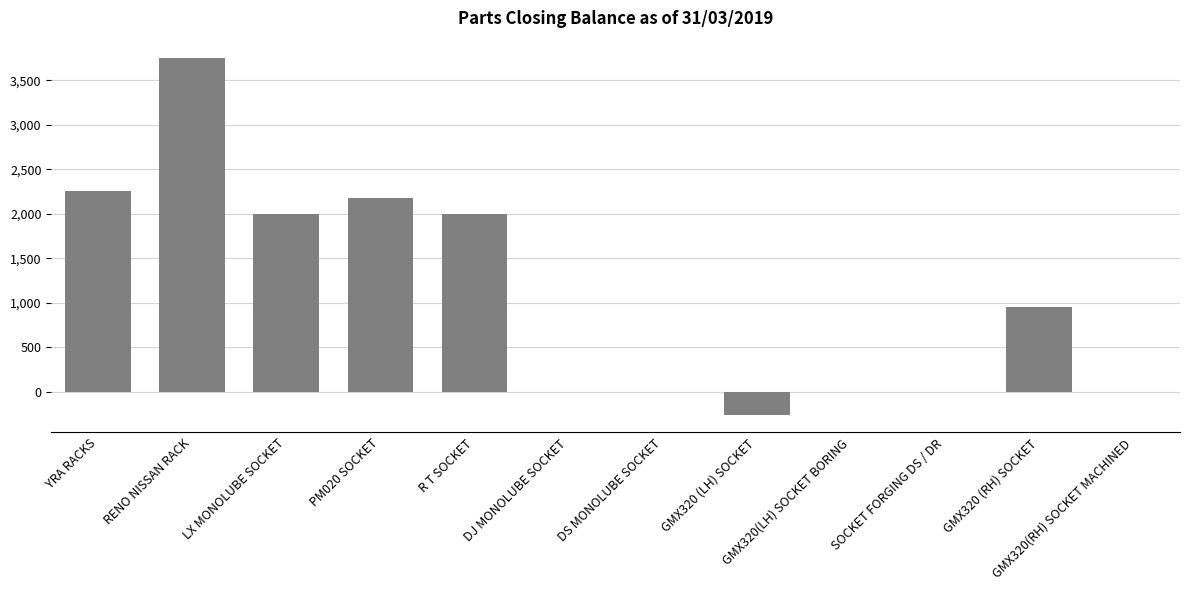

Reading left to right, transcribe all the data shown in this chart.

YRA RACKS=2255	RENO NISSAN RACK=3745	LX MONOLUBE SOCKET=2000	PM020 SOCKET=2177	R T SOCKET=2000	DJ MONOLUBE SOCKET=0	DS MONOLUBE SOCKET=0	GMX320 (LH) SOCKET=-258	GMX320(LH) SOCKET BORING=0	SOCKET FORGING DS / DR=0	GMX320 (RH) SOCKET=950	GMX320(RH) SOCKET MACHINED=0